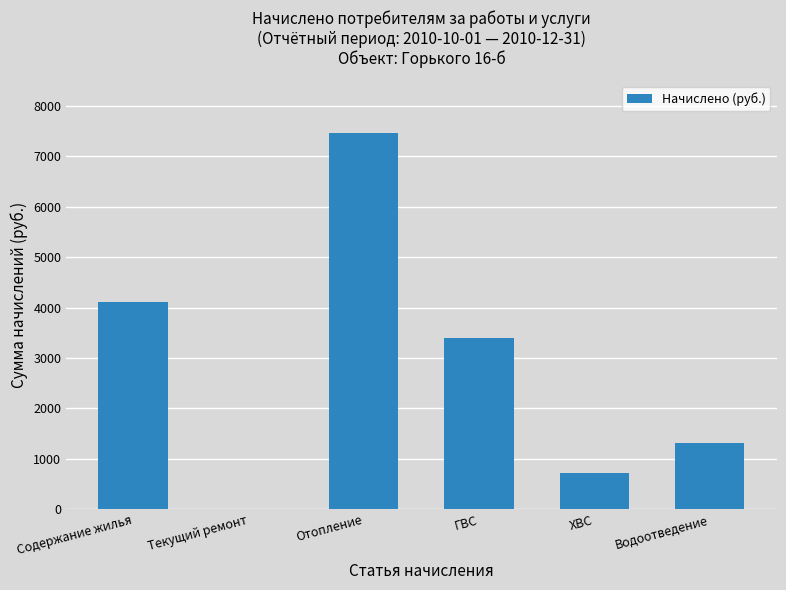

What is the ratio of the value at ГВС to the value at ХВС?

4.7